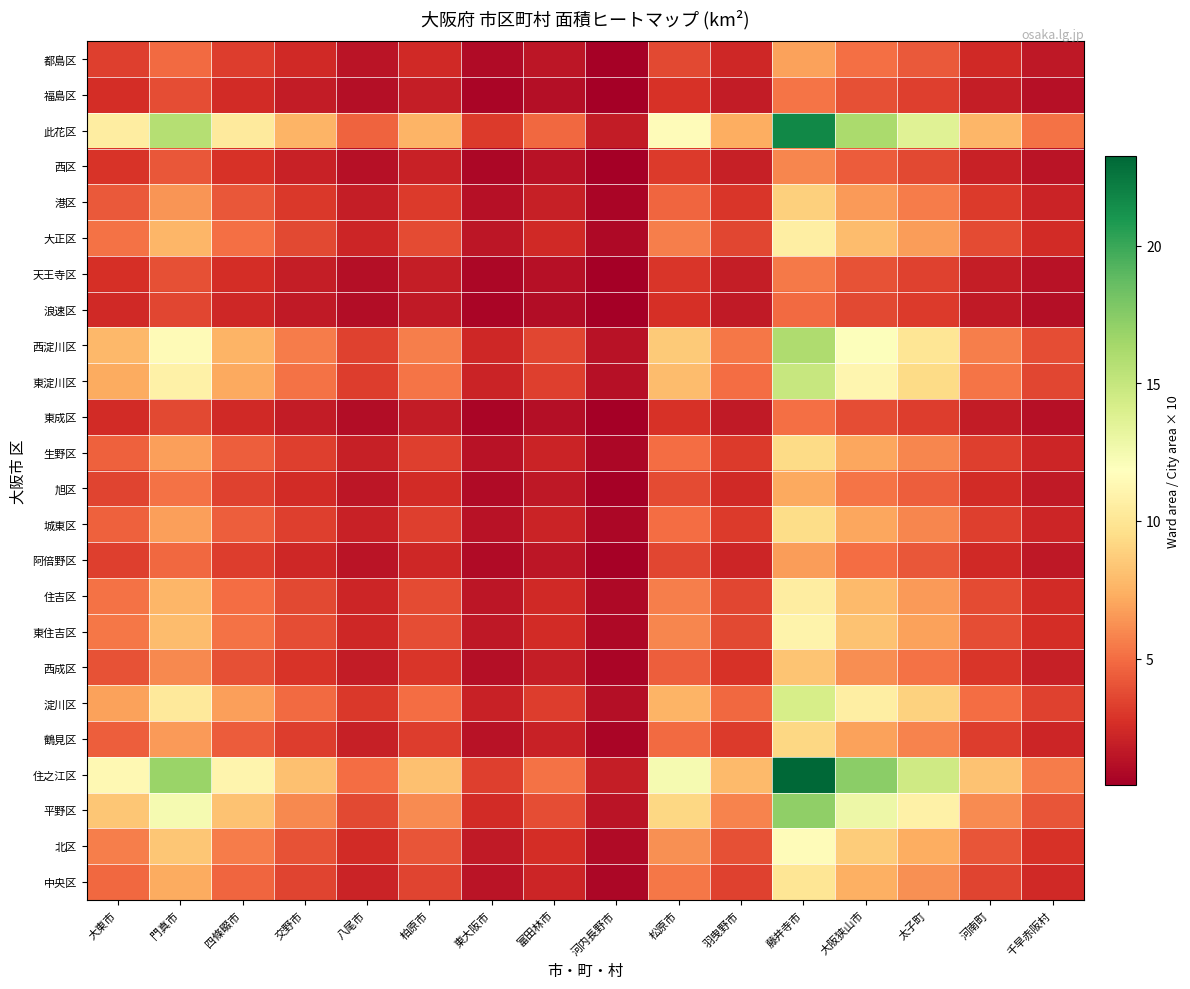

What is the difference between the highest and lowest values at 柏原市?

6.4